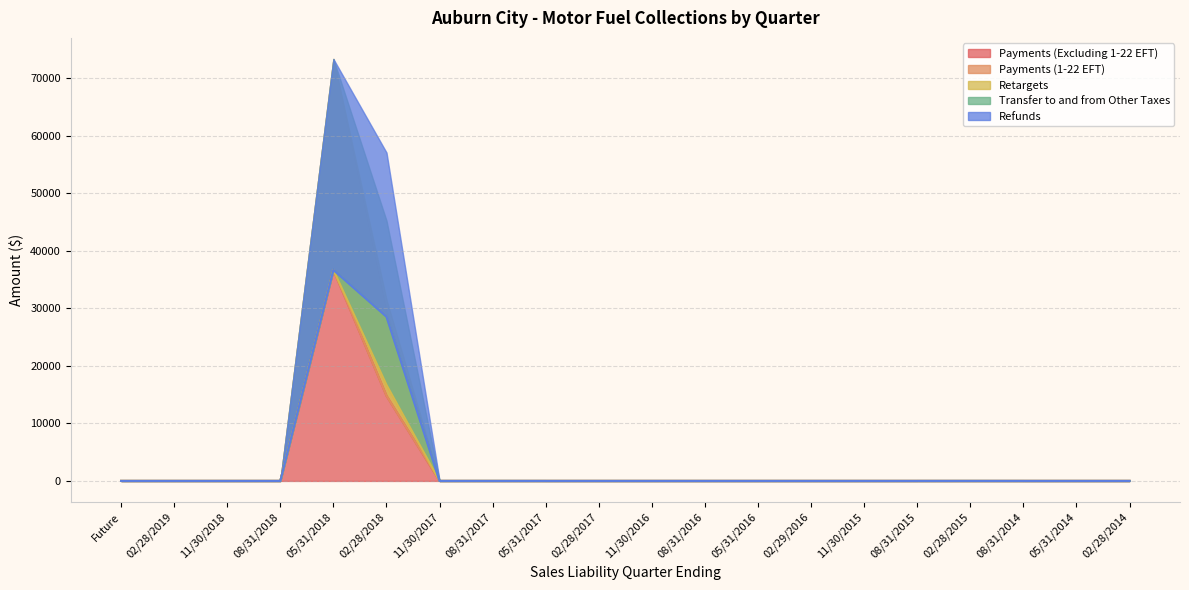

What is the average value of the Payments (Excluding 1-22 EFT) series?

2571.8